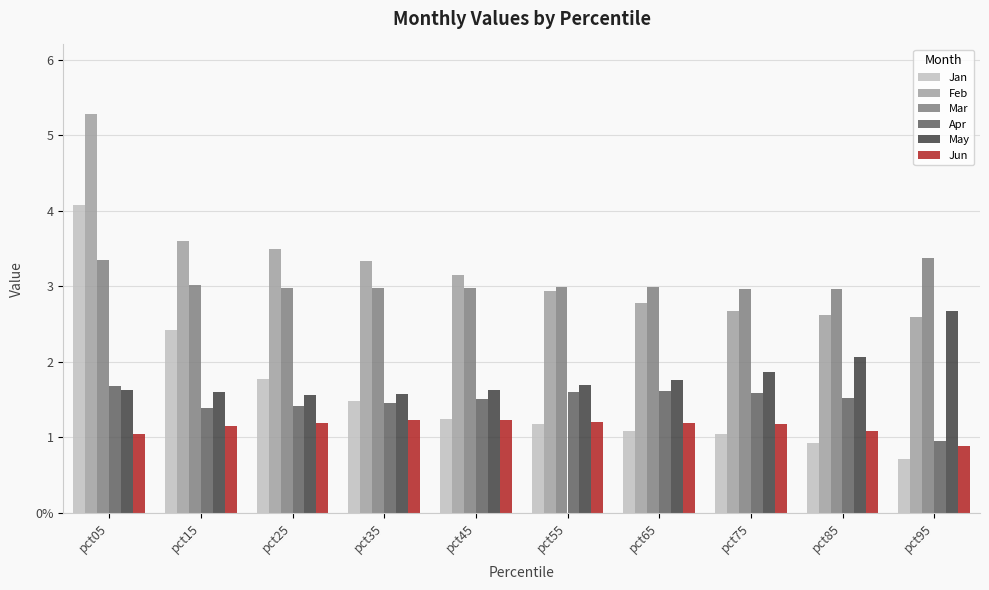

At pct15, list the series in order from smallest to largest.

Jun, Apr, May, Jan, Mar, Feb